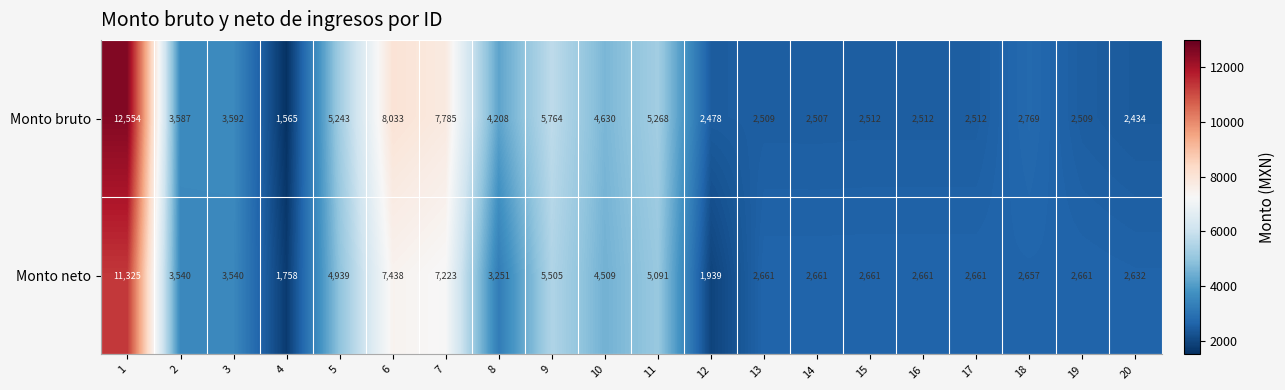

At how many categories does at least one series exceed 8143?

1